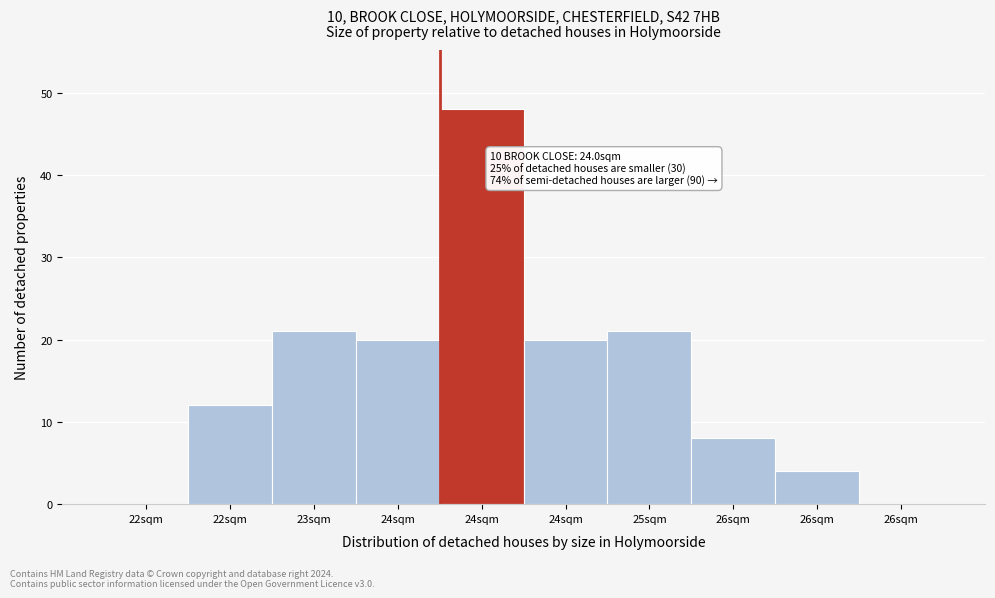

How many data points does each series have?

10